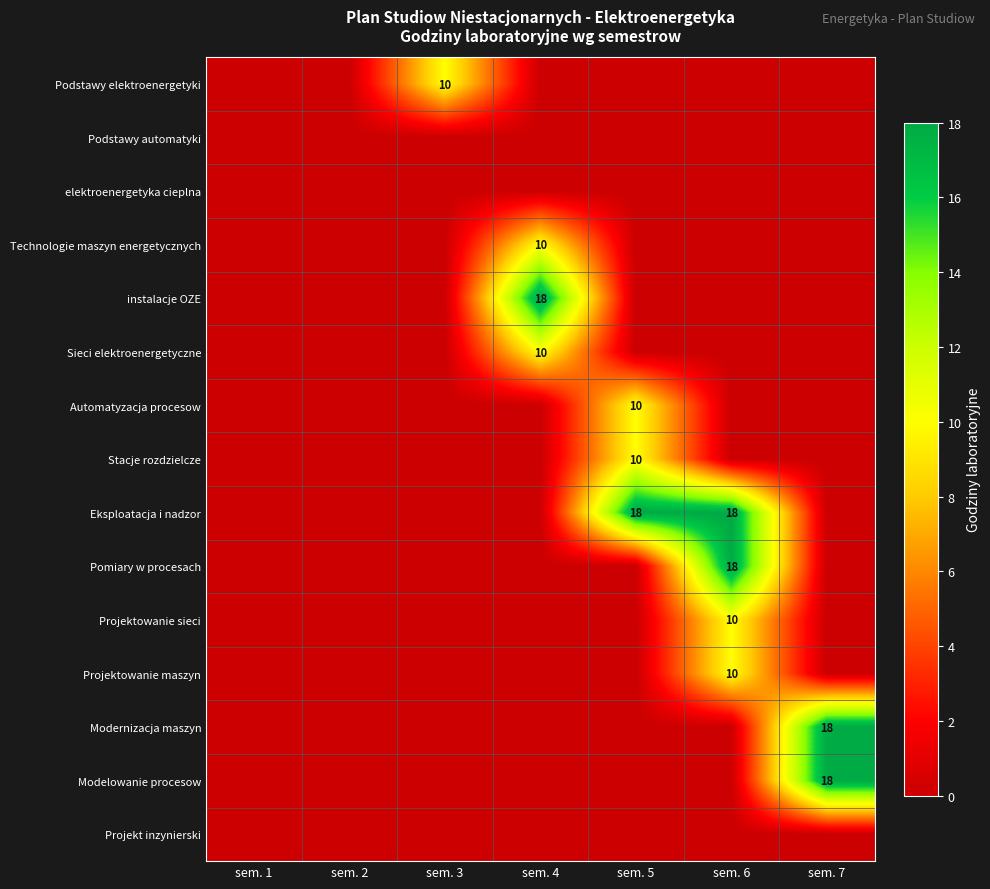

How many positive values does the Stacje rozdzielcze series have?

1